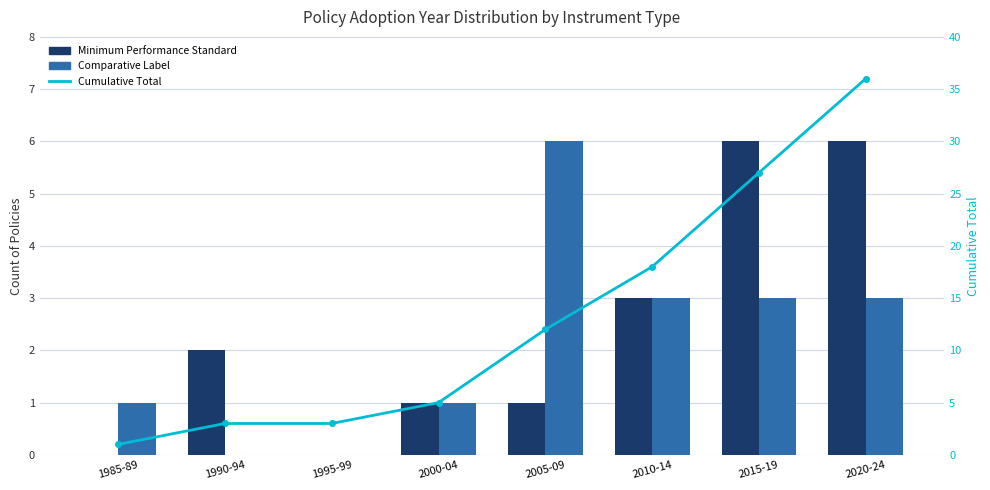

List the labels in order of Minimum Performance Standard value, smallest first.

1985-89, 1995-99, 2000-04, 2005-09, 1990-94, 2010-14, 2015-19, 2020-24